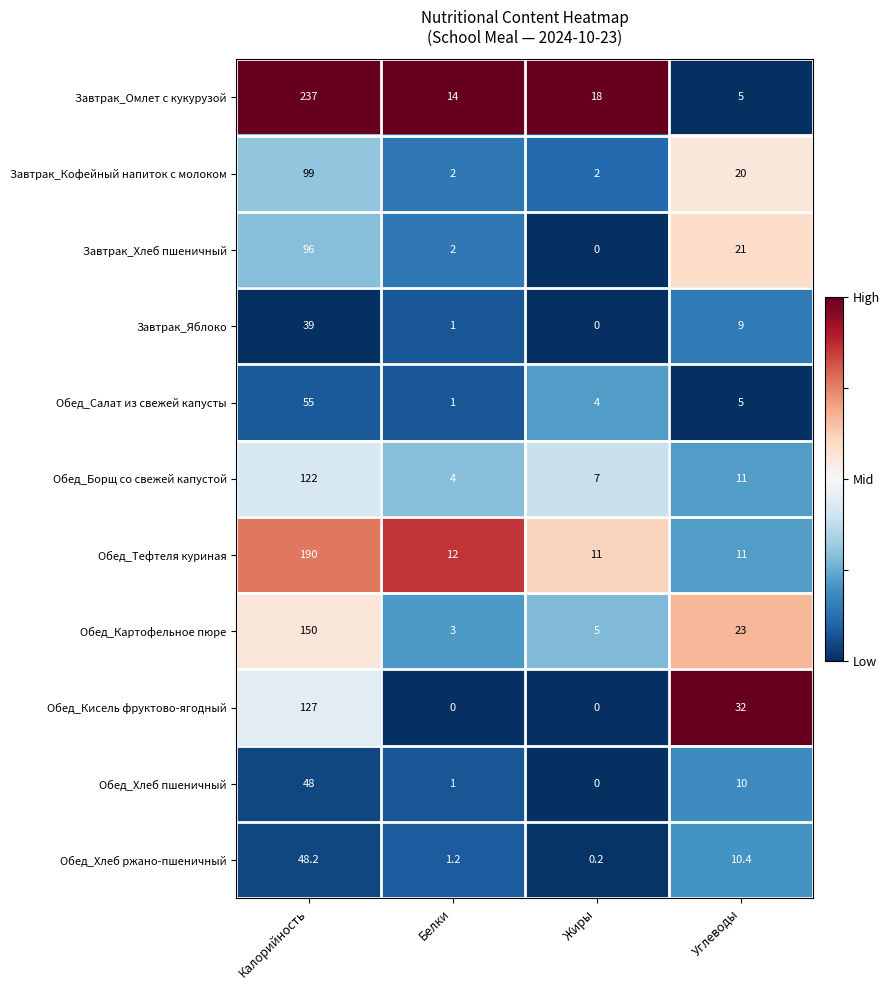

Count the number of data series in this chart.

11